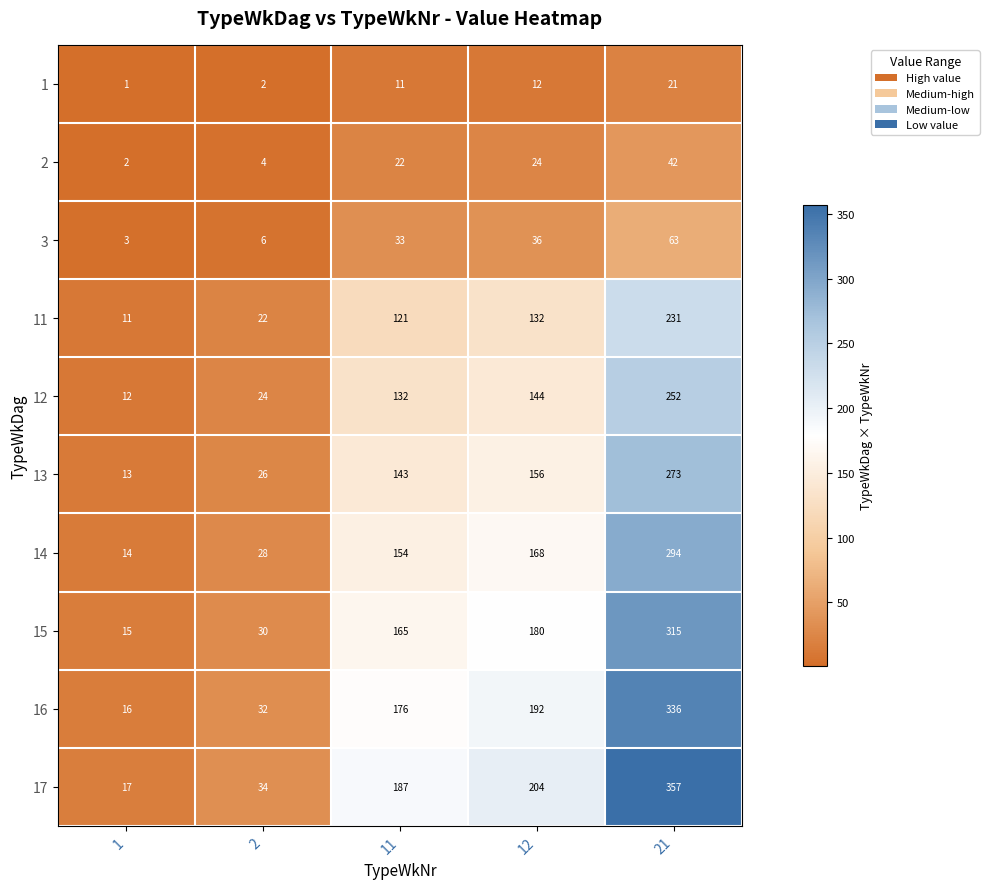

At which label is 16 closest to 176?

11